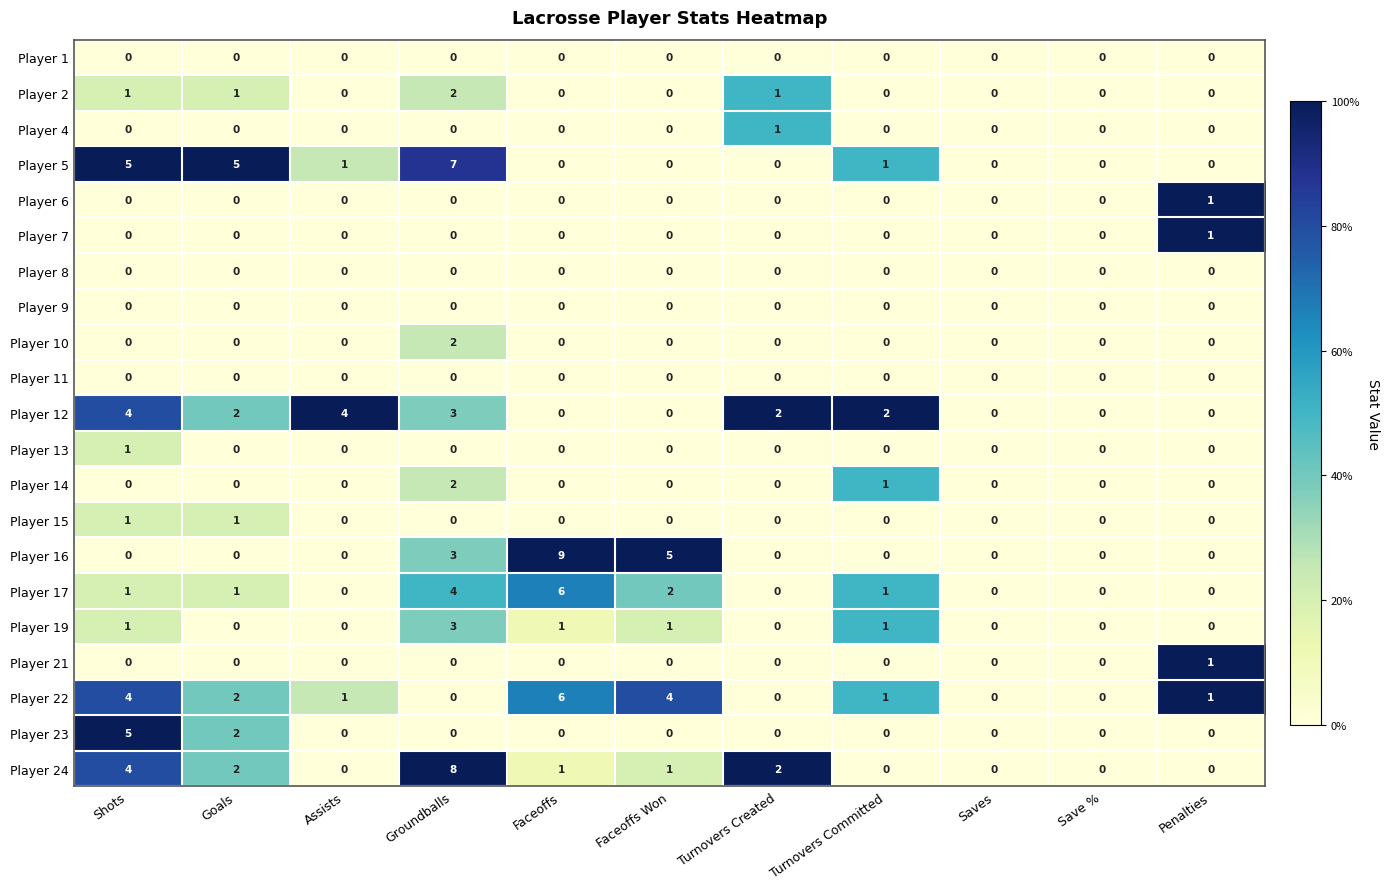

Which series has the largest range (max minus min)?

Player 16